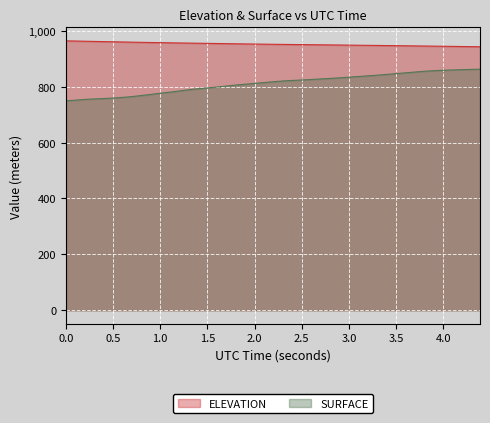

Rank the series by their maximum value, from highest to lowest.

ELEVATION, SURFACE